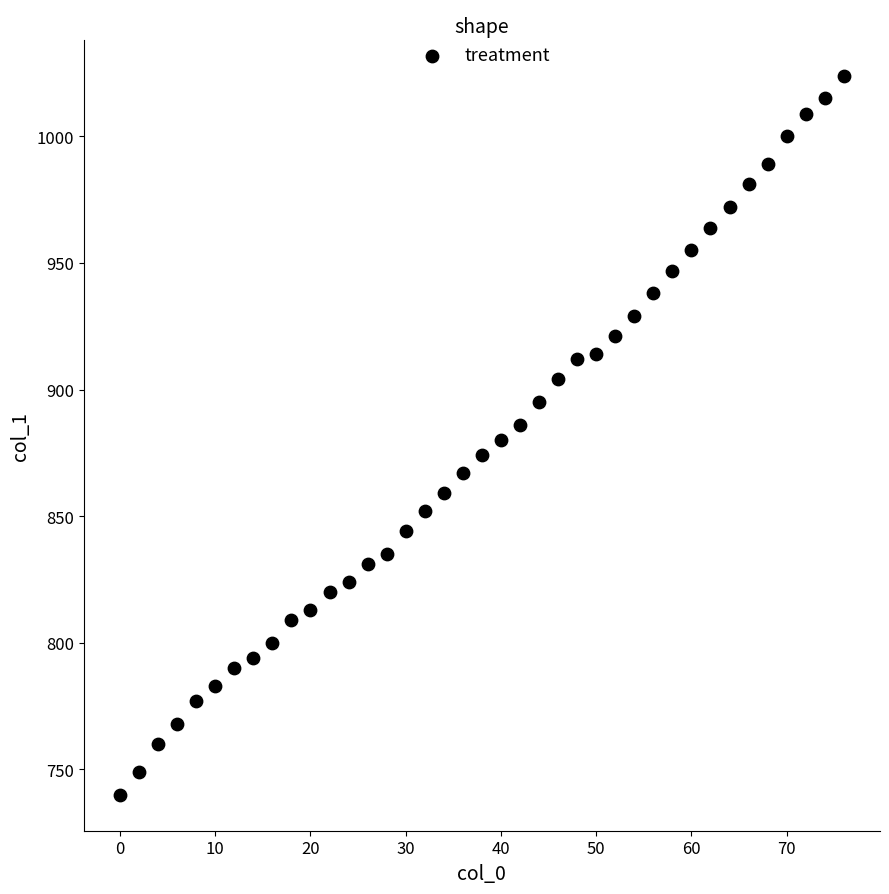

What is the range of X values (max minus min)?

76